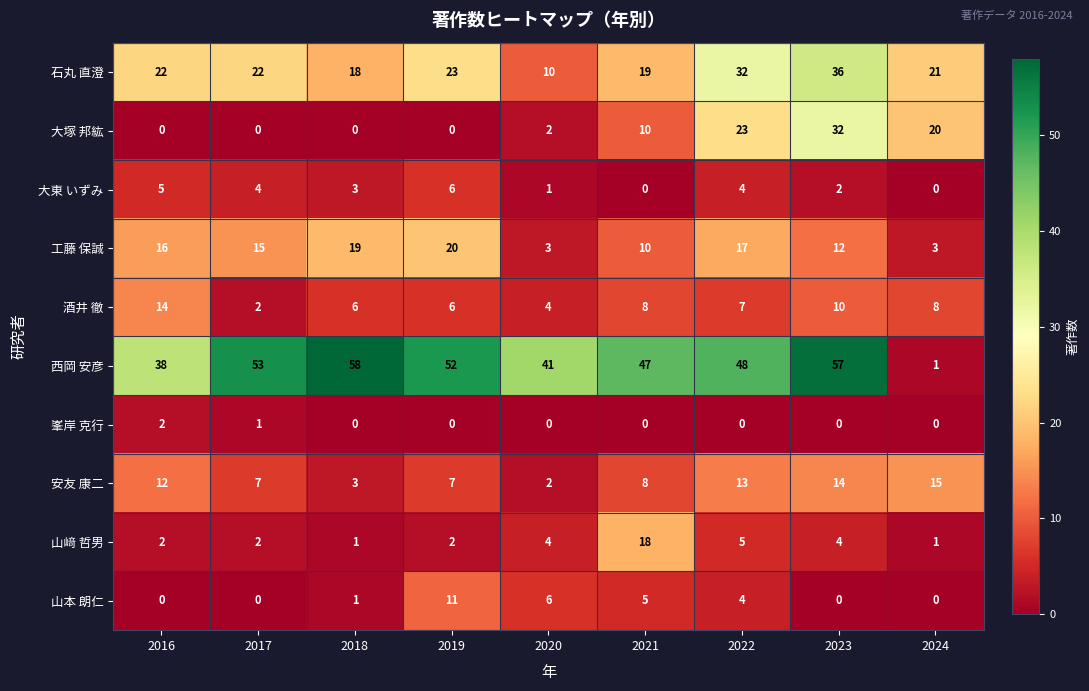

What is the total value across all series at 2018?

109